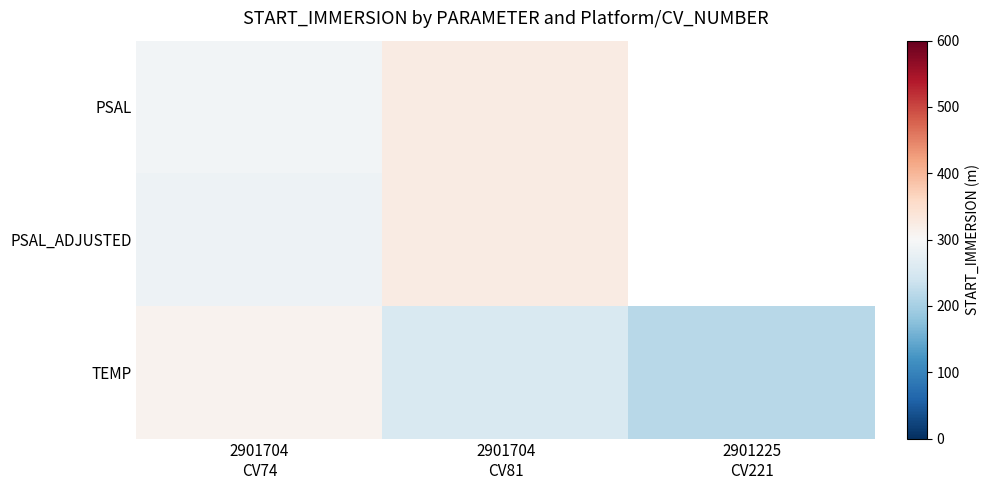

Is it true that TEMP equals 129.8 at 2901225 CV221?

False